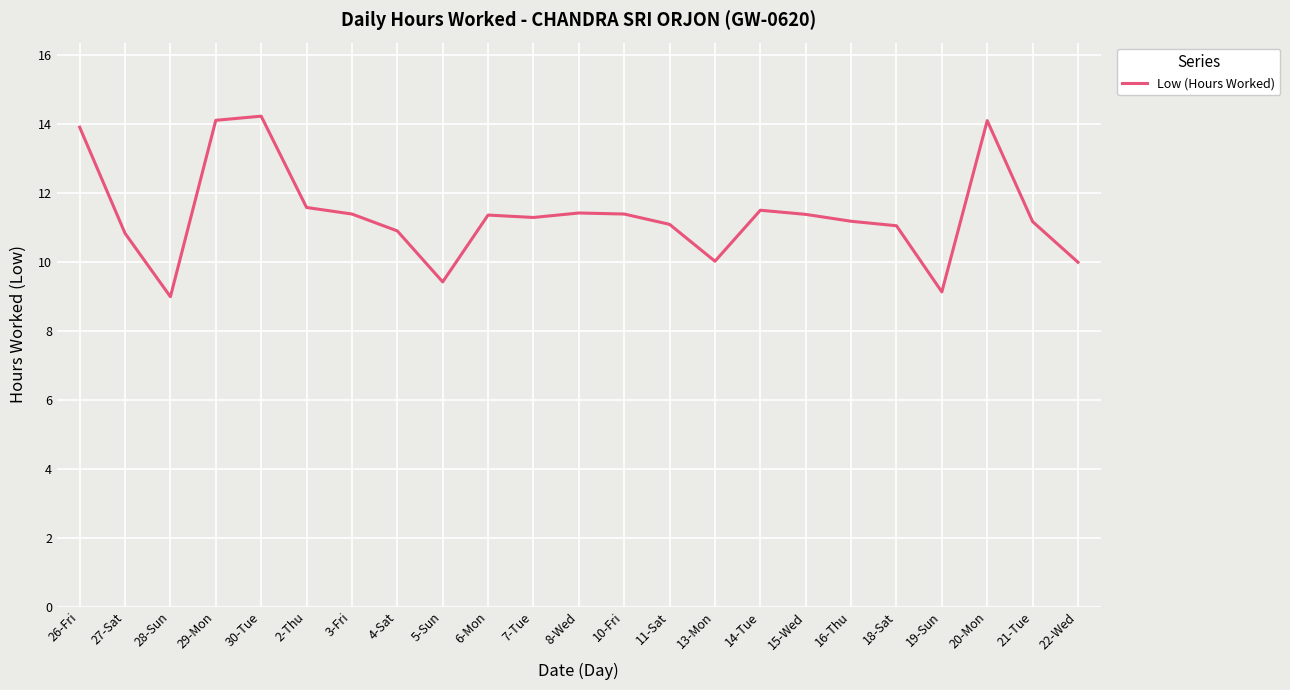

How many series are shown in this chart?

1